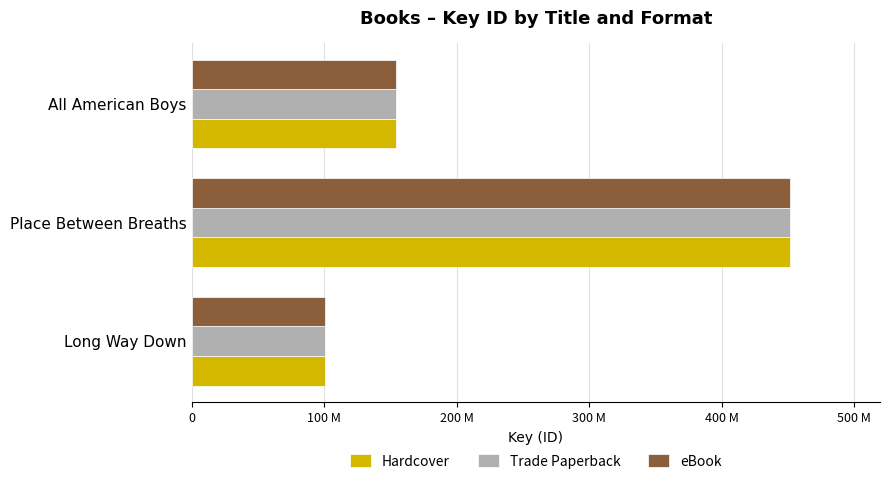

What are all the series names shown in the legend?

Hardcover, Trade Paperback, eBook